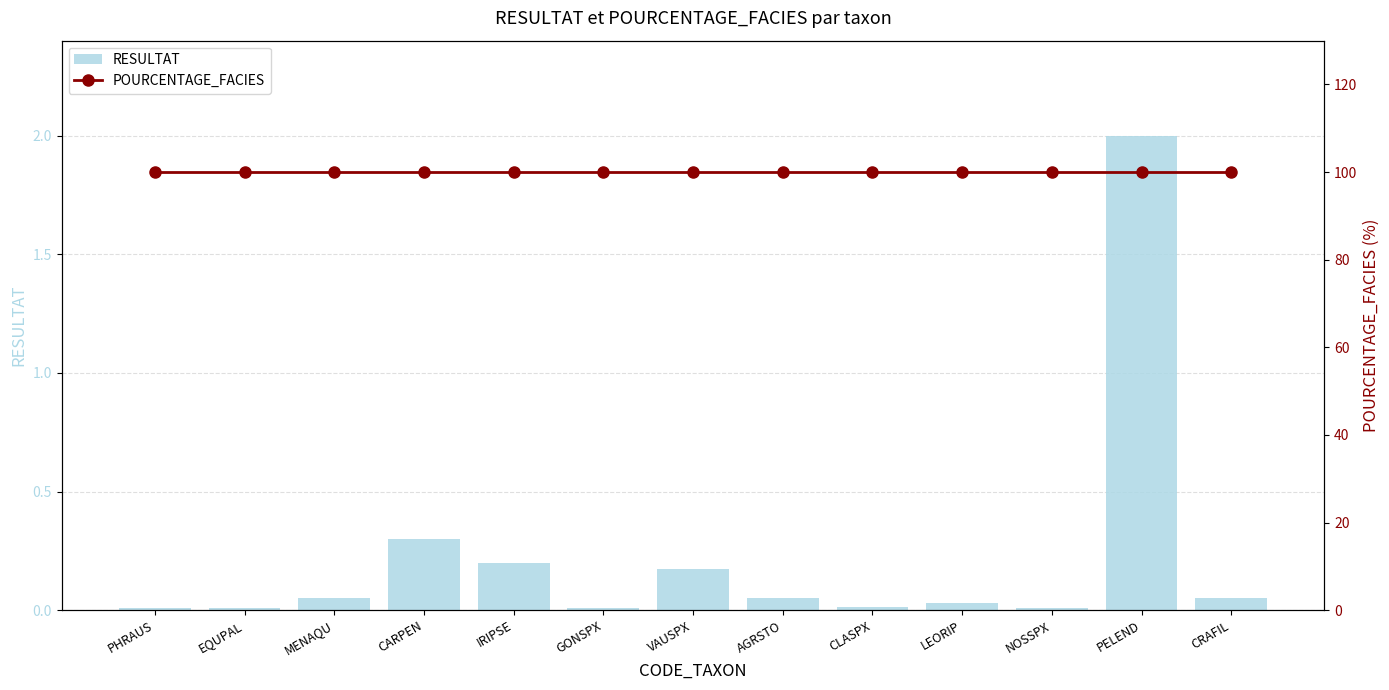

Which has a higher value, MENAQU or IRIPSE?

IRIPSE